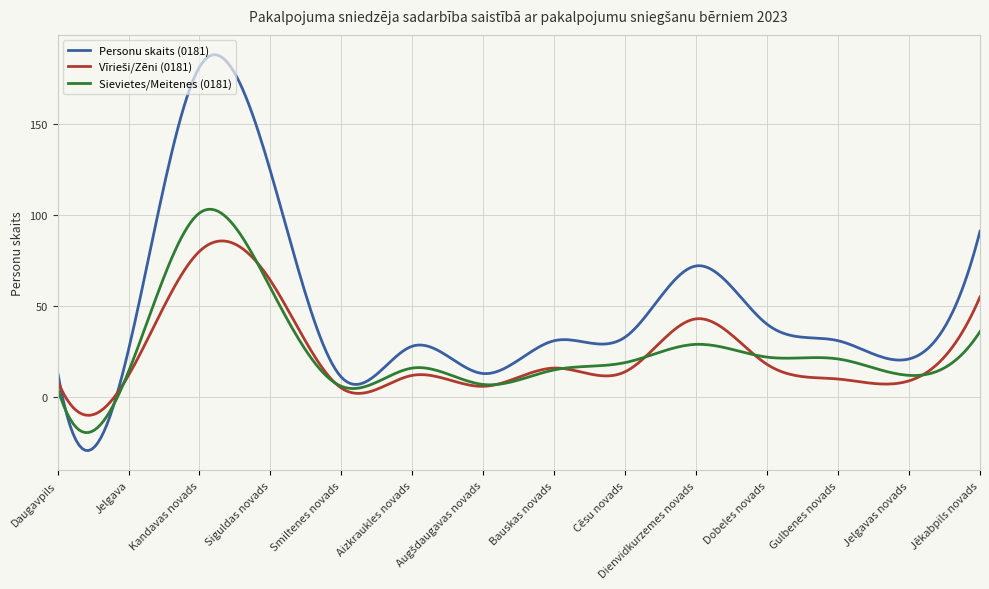

How many lines are shown in the chart?

3